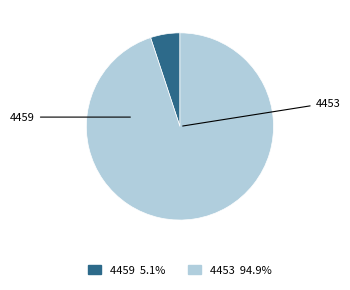

Is 4459 the majority of the pie?

No